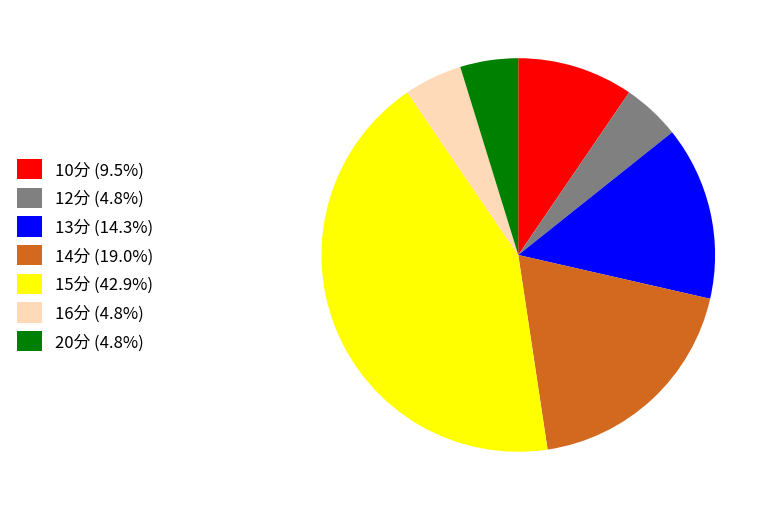

Count the number of slices in the pie.

7